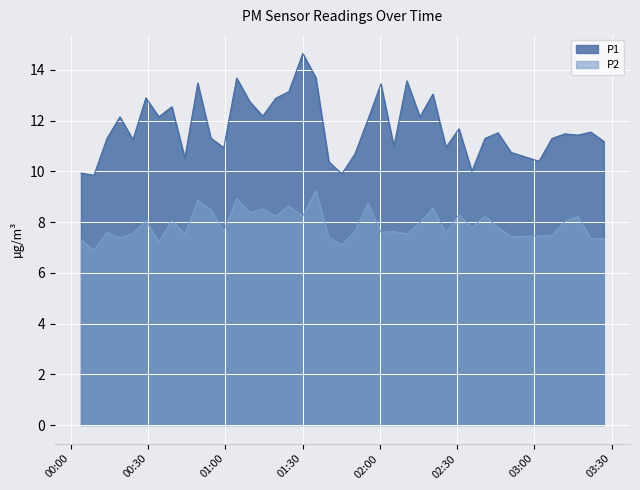

Which category has the lowest value in the P1 series?

2023-09-08T00:09:02